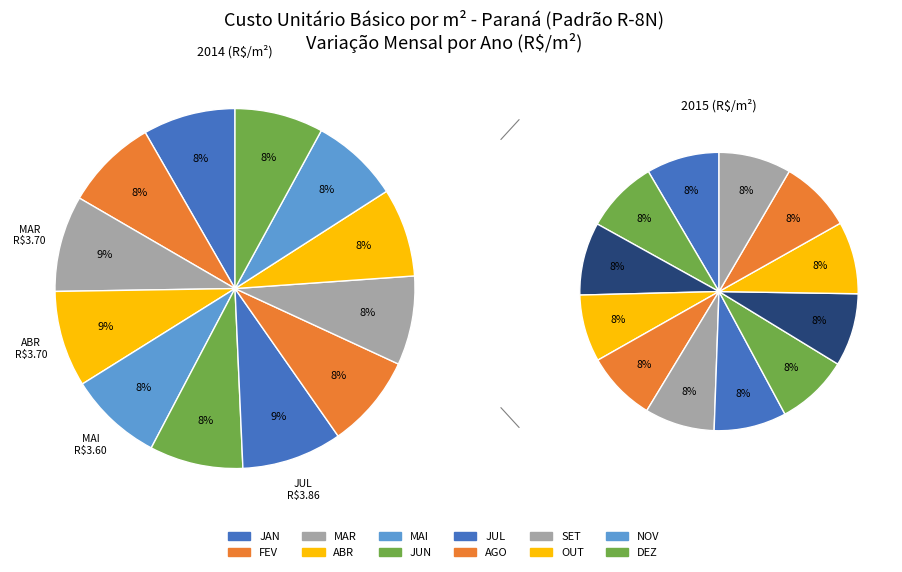

Which slice is the smallest?

ABR